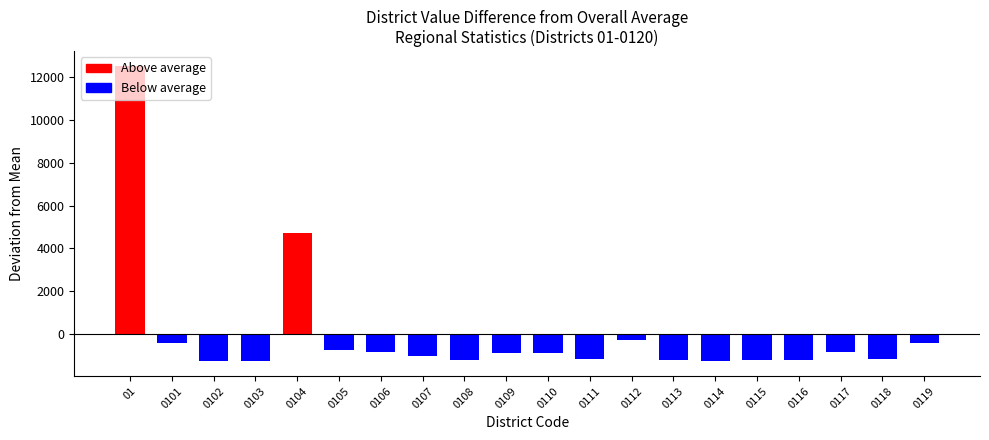

Count the number of values greater than -901.

9